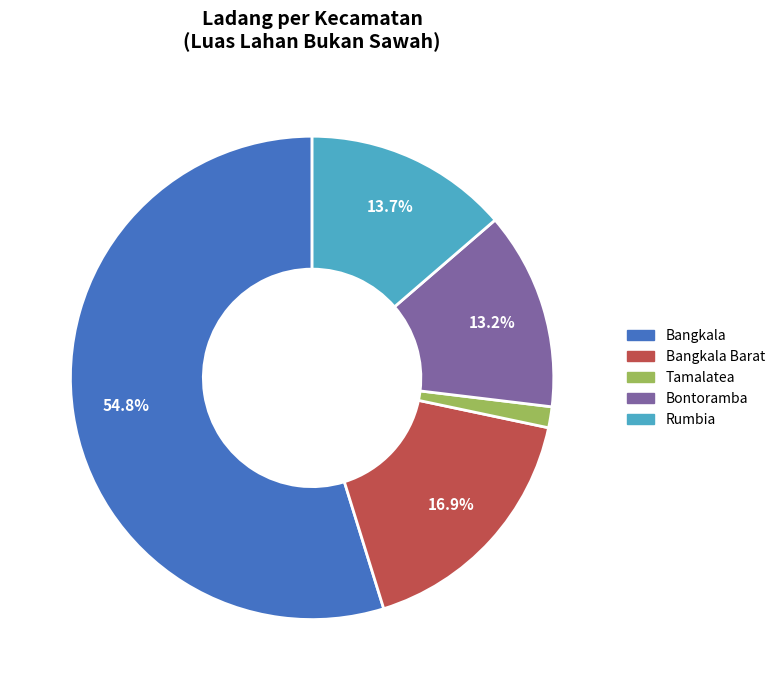

Does Bangkala Barat represent more than half of the total?

No